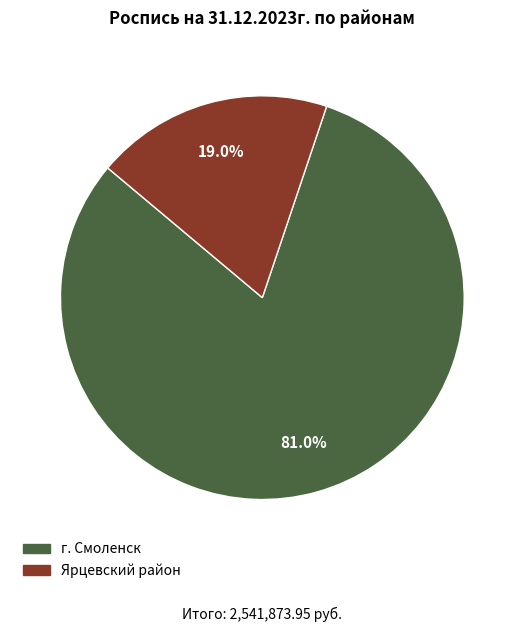

The г. Смоленск slice represents 81% of the pie. True or false?

True